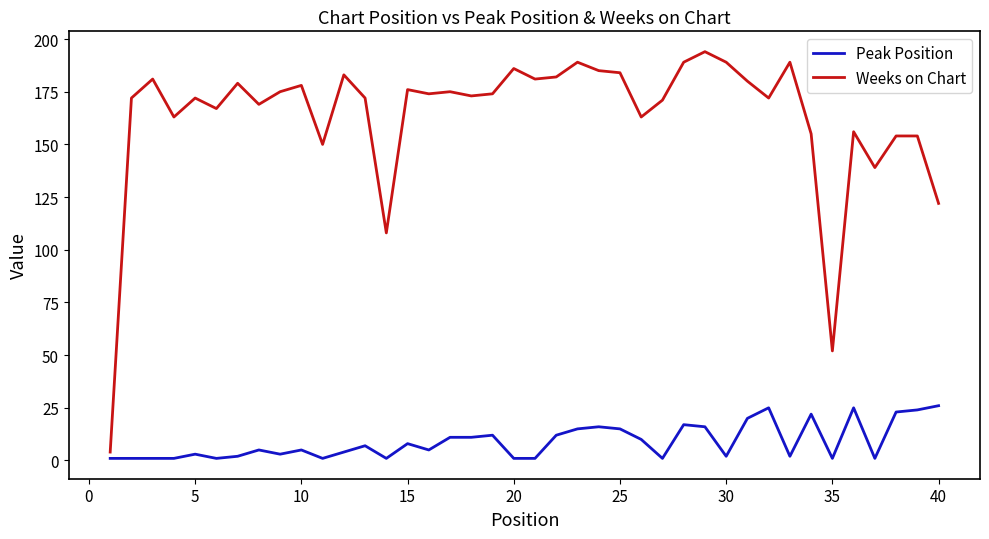

Which series has the largest total across all categories?

Weeks on Chart